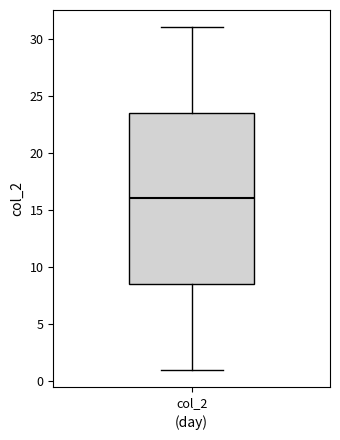

Read this box plot against the y-axis: the position of the median line, the range covered by the box, and the ends of both whiskers. The values are not printed on the chart, so give them approximately, as read against the axis.

median 16.0, box 8.5 to 23.5, whiskers 1.0 to 31.0